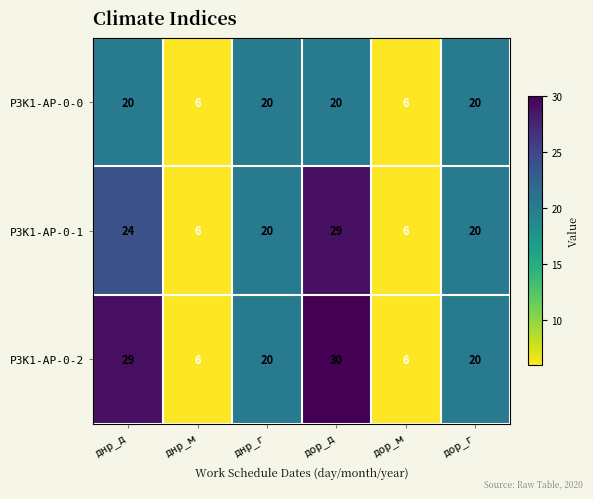

At which category is the sum across all series the highest?

дор_д